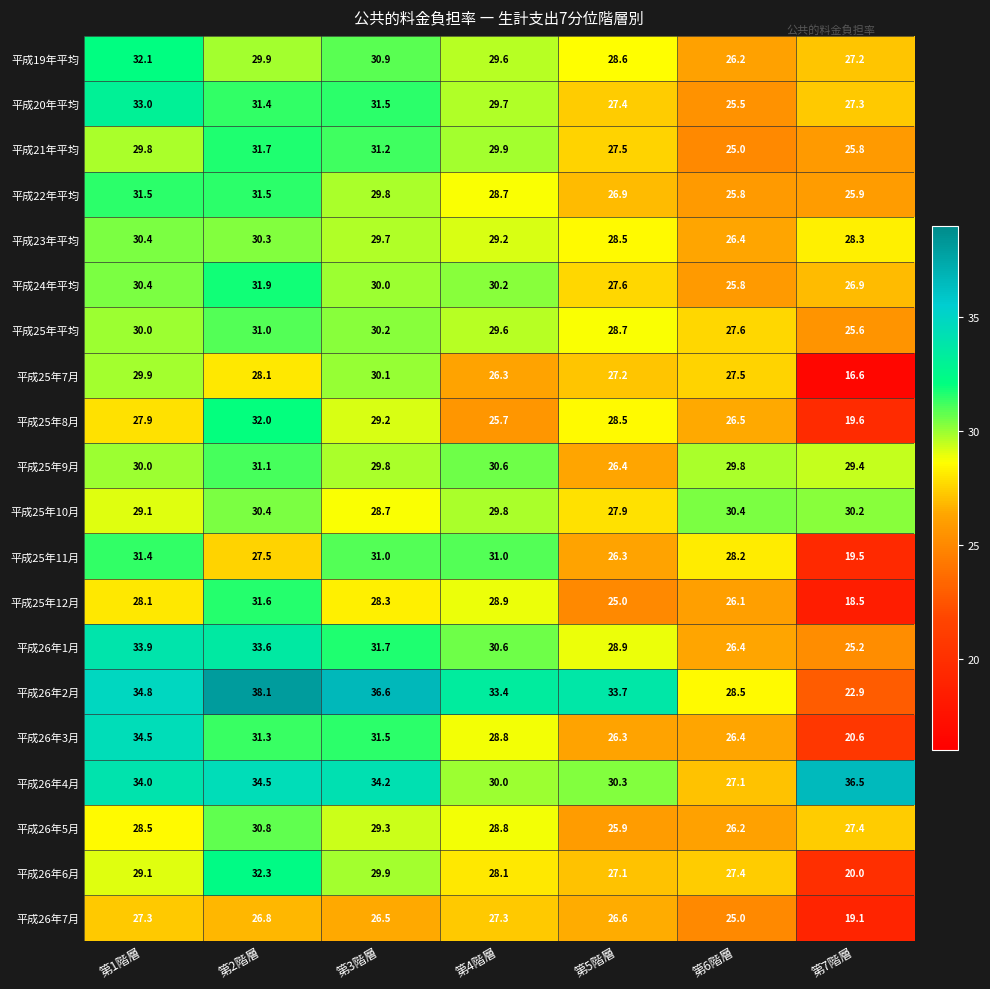

Between 第1階層 and 第6階層, which series saw the biggest shift?

平成26年3月